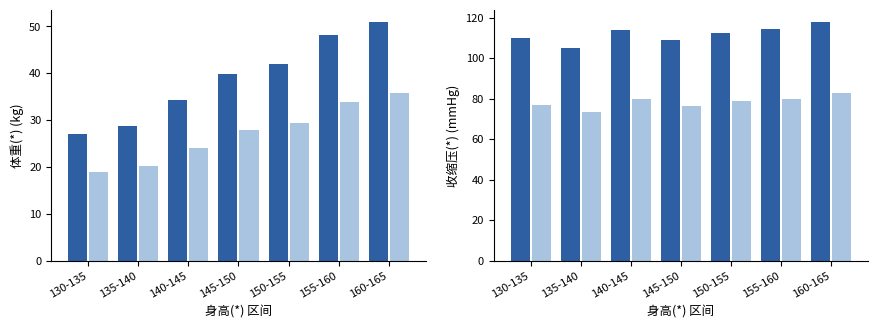

The value of 收缩压(*) at 150-155 is 112.3. True or false?

True